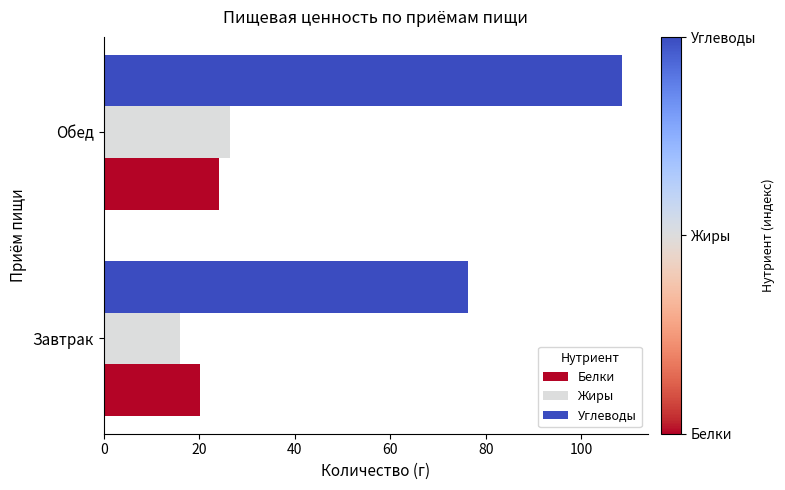

Rank the categories by Углеводы value from highest to lowest.

Обед, Завтрак